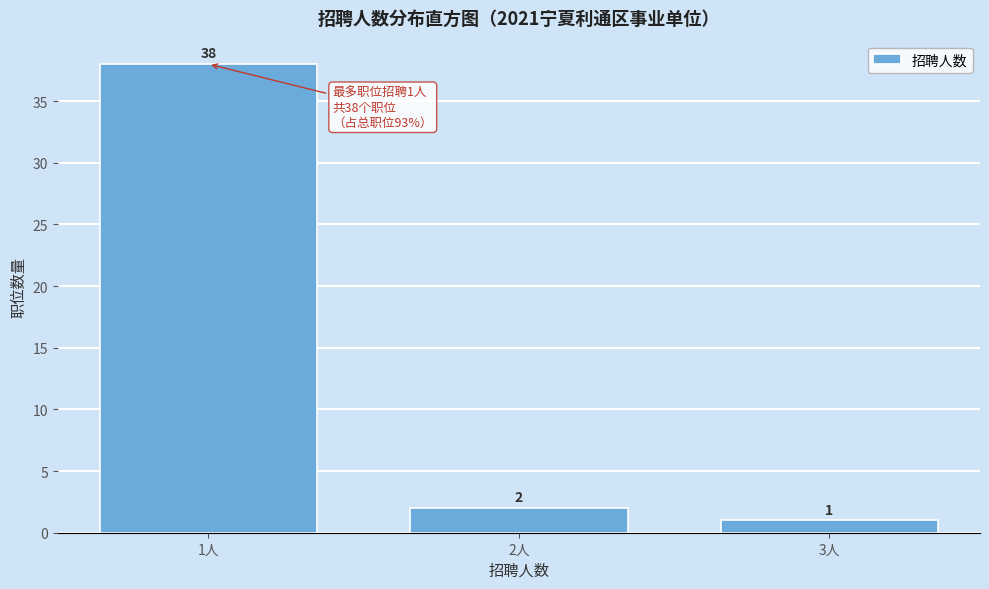

Reading left to right, list all the values displayed in this chart.

1人=38	2人=2	3人=1